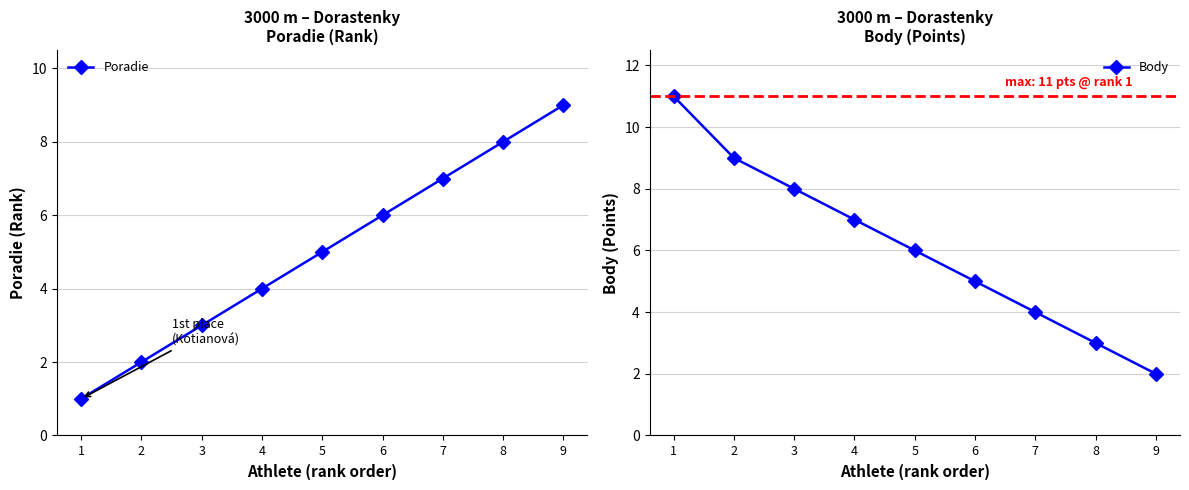

Where do Body and Poradie first cross each other?

5 and 6